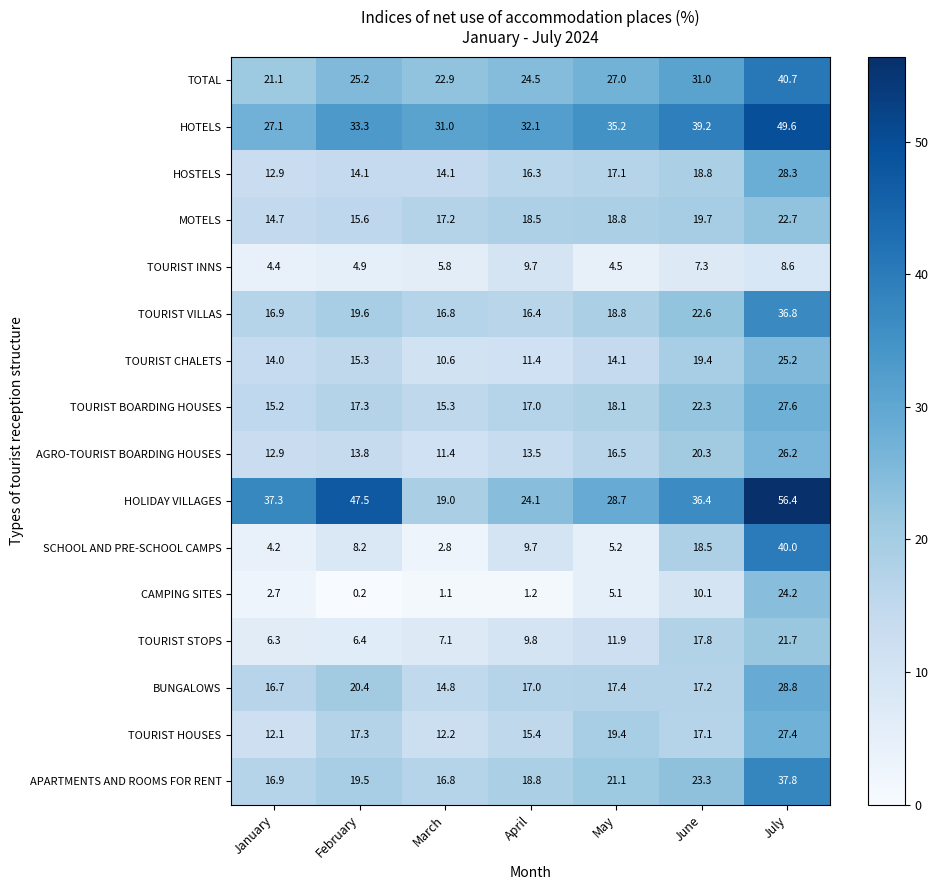

What value does the BUNGALOWS series have at July?

28.8